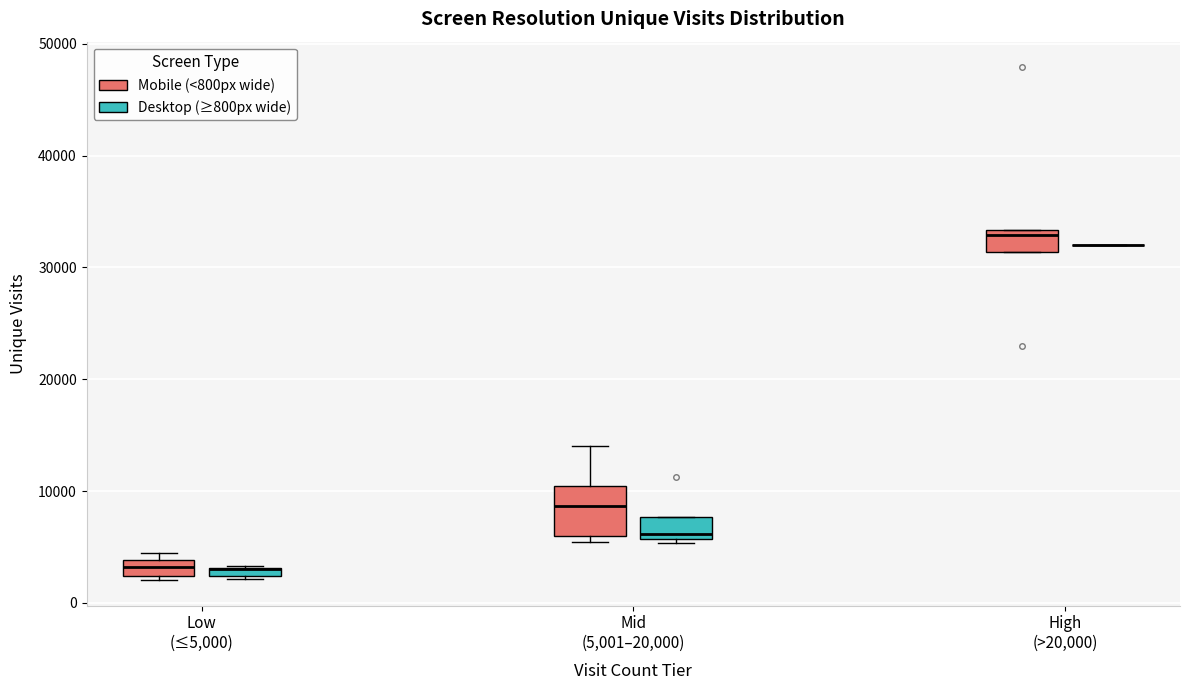

Which box is the tallest, from its lower edge to its upper edge?

Mid (5,001–20,000) (Mobile (<800px wide))